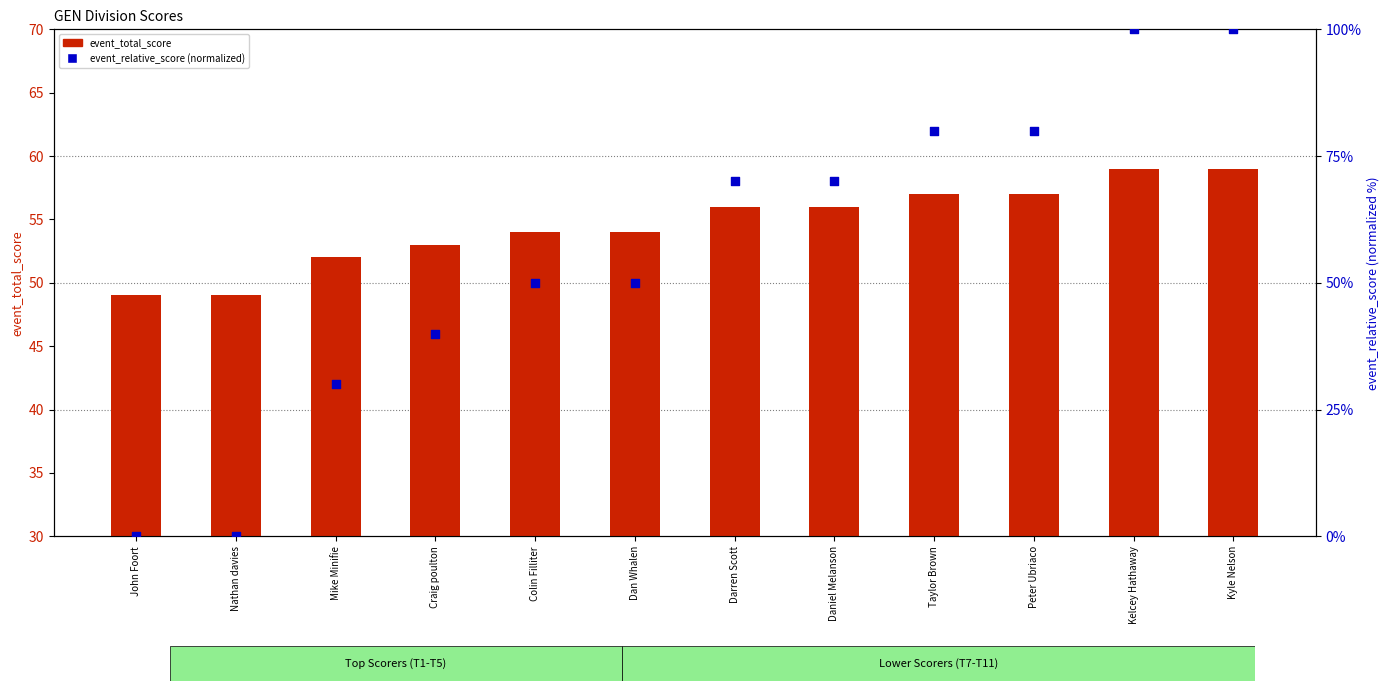

Which series has the largest total across all categories?

event_relative_score (normalized)